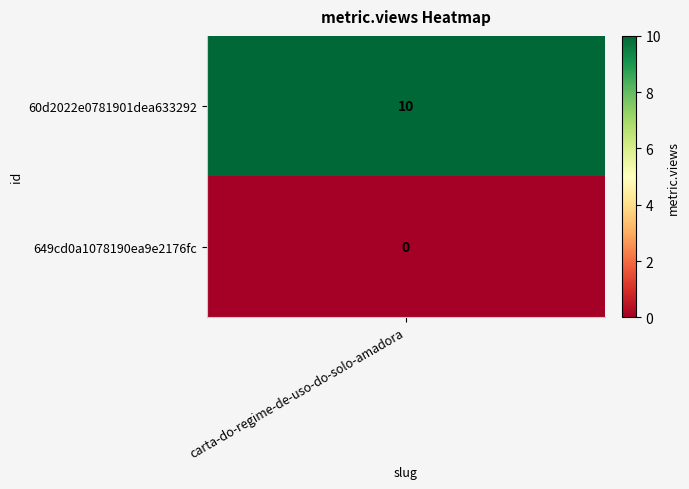

What is the sum of the values at 60d2022e0781901dea633292 and 649cd0a1078190ea9e2176fc?

10